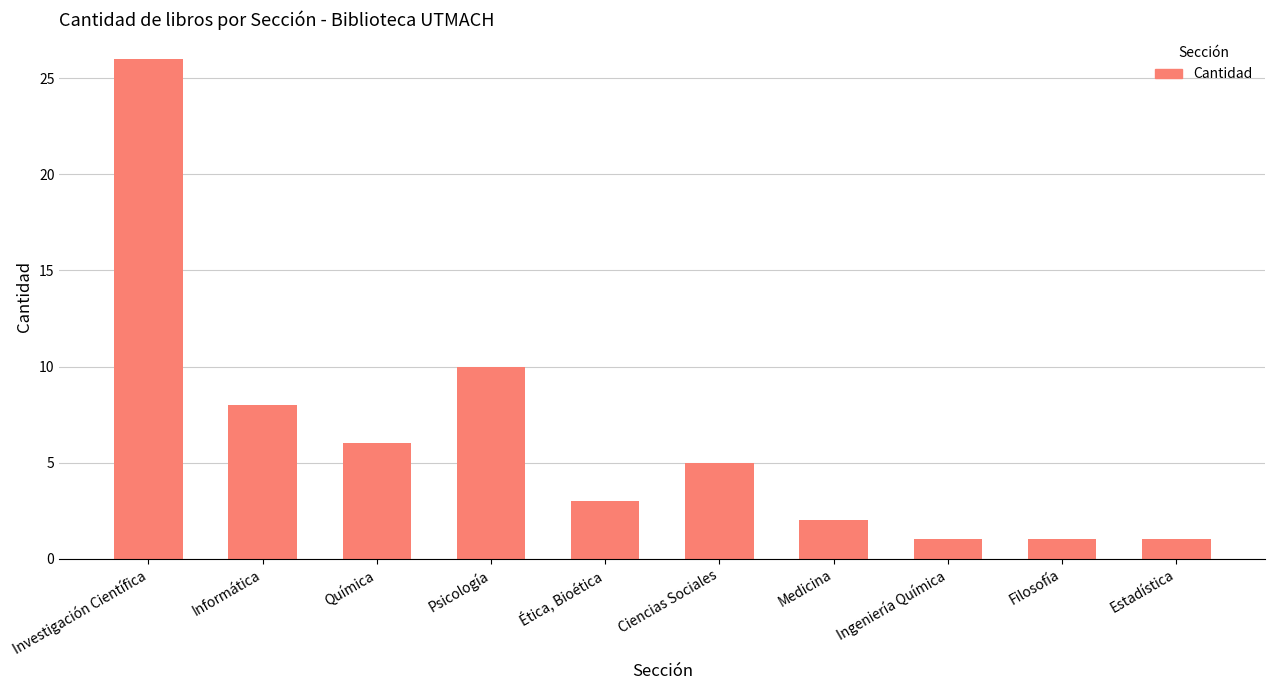

What is the average value?

6